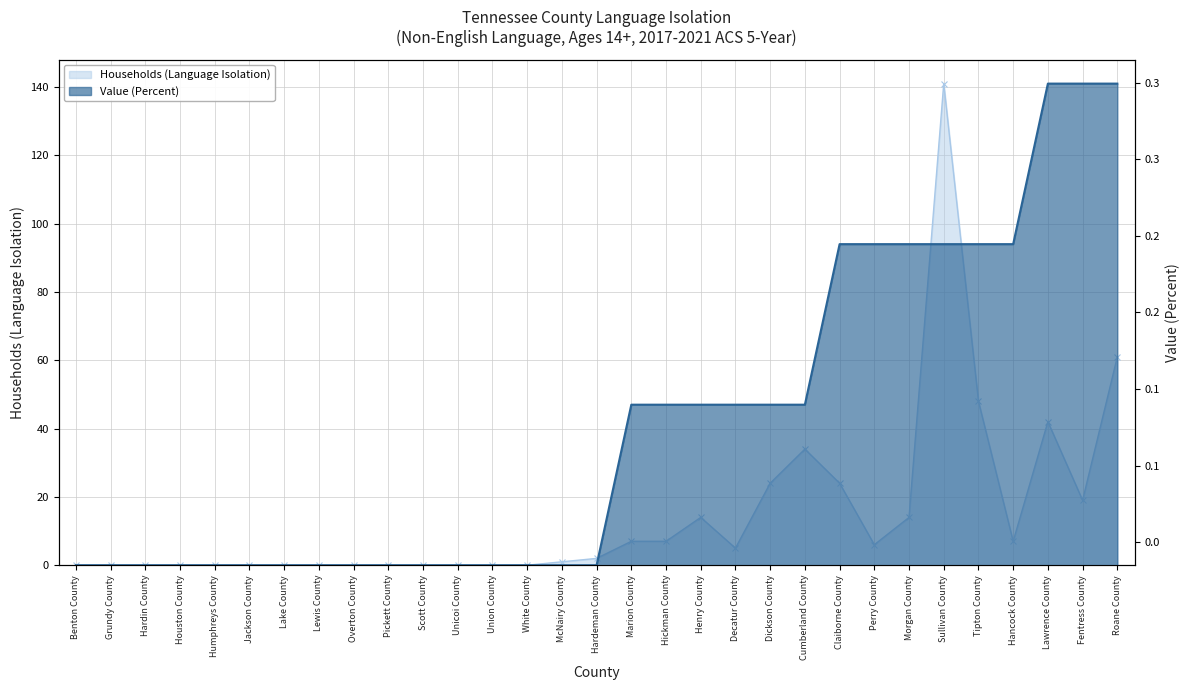

True or false: Value (Percent) has more than 1 interior local peaks.

False